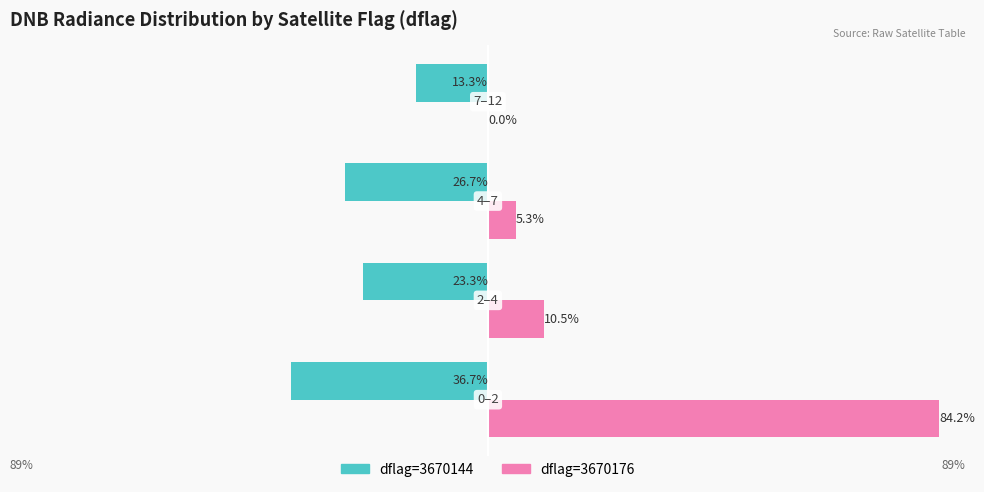

What is the value of the Flag-3670144 (Owner) bar at the 3rd from the left?

-26.7